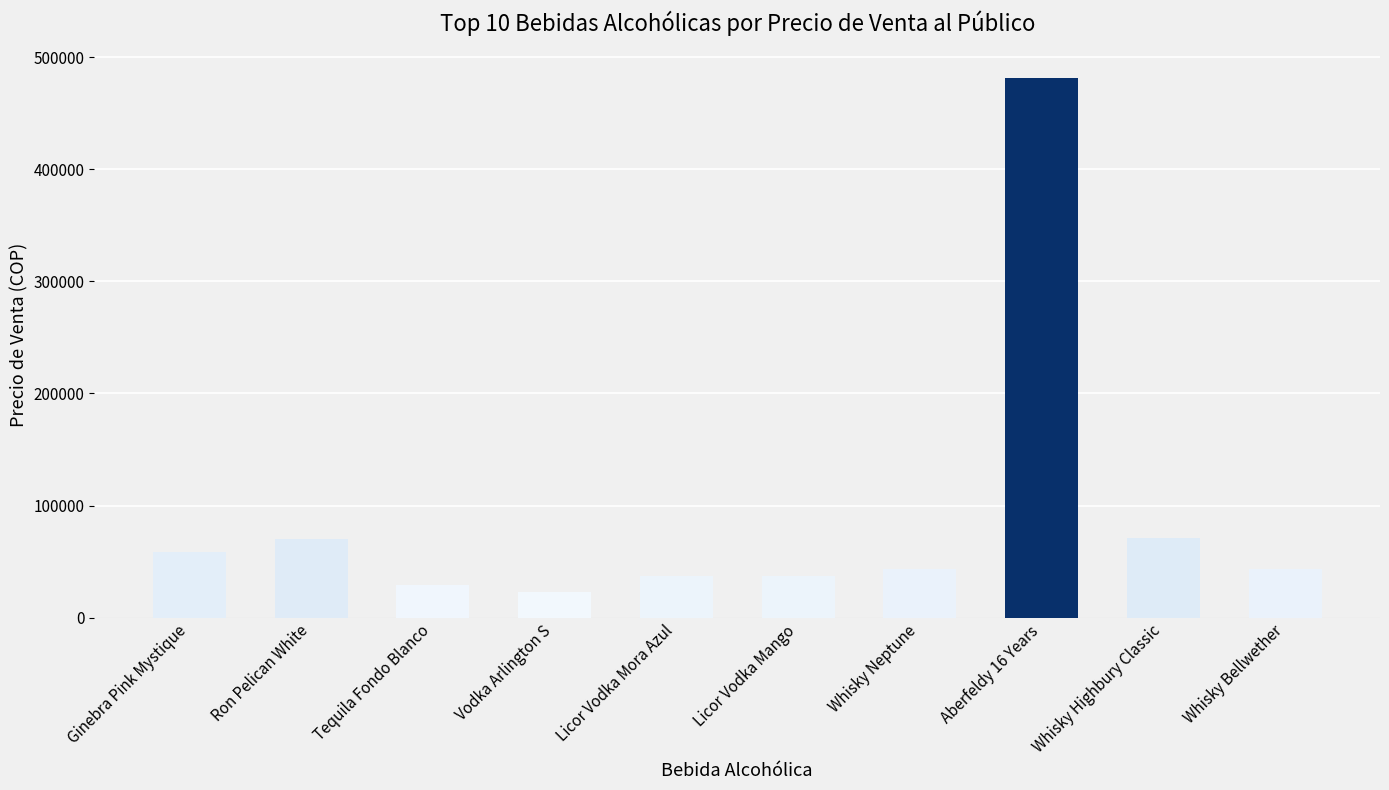

Read the value at Whisky Neptune.

43082.0